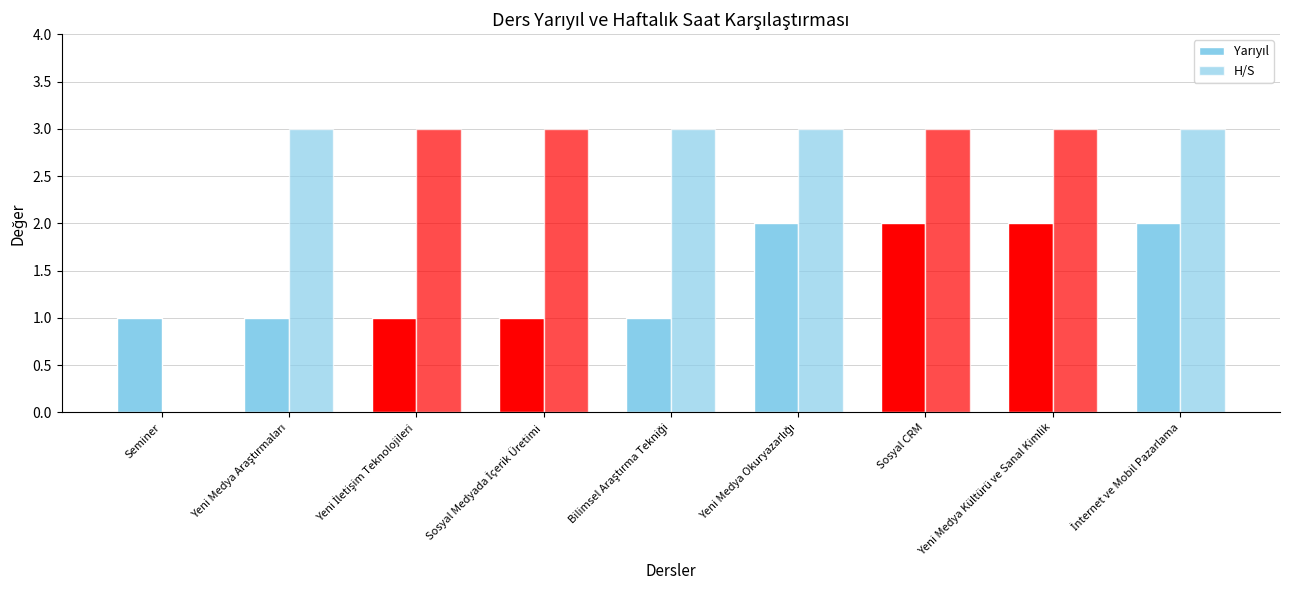

At how many categories does at least one series exceed 2?

8